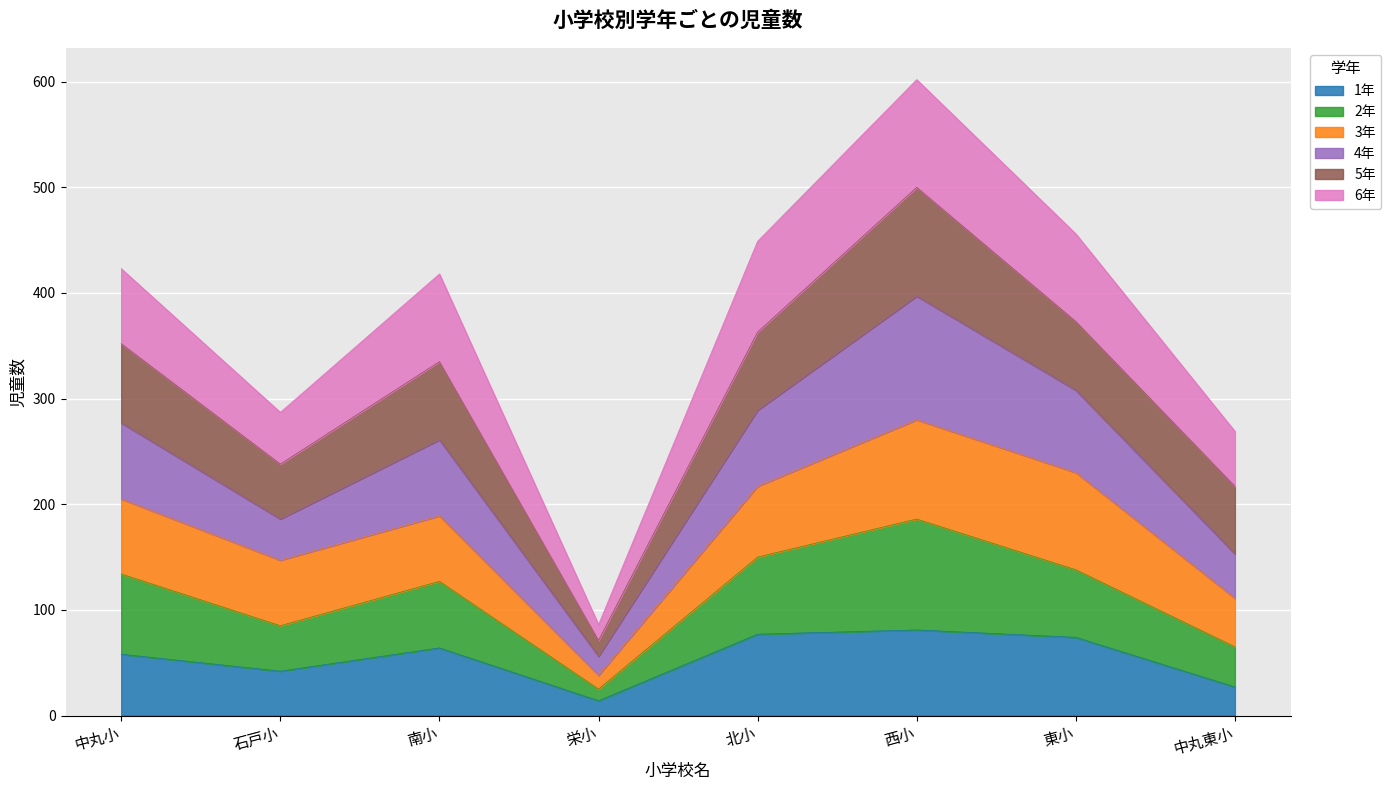

What are all the series names shown in the legend?

1年, 2年, 3年, 4年, 5年, 6年